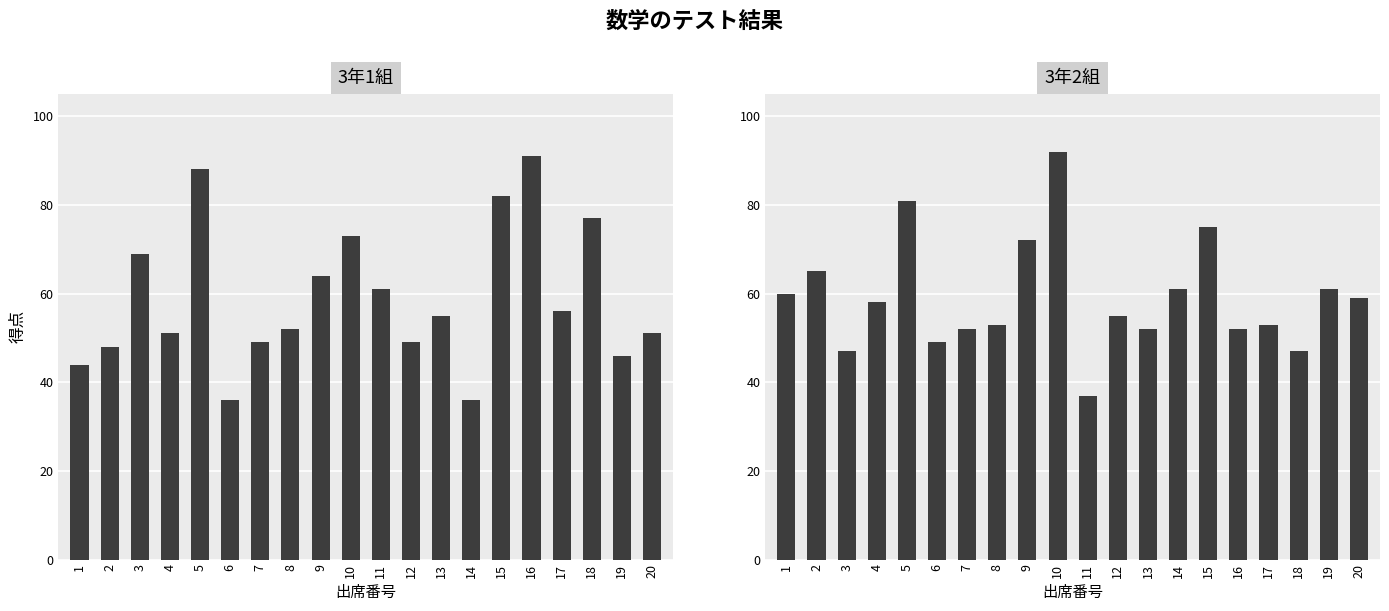

Which series has the largest total across all categories?

3年2組 得点